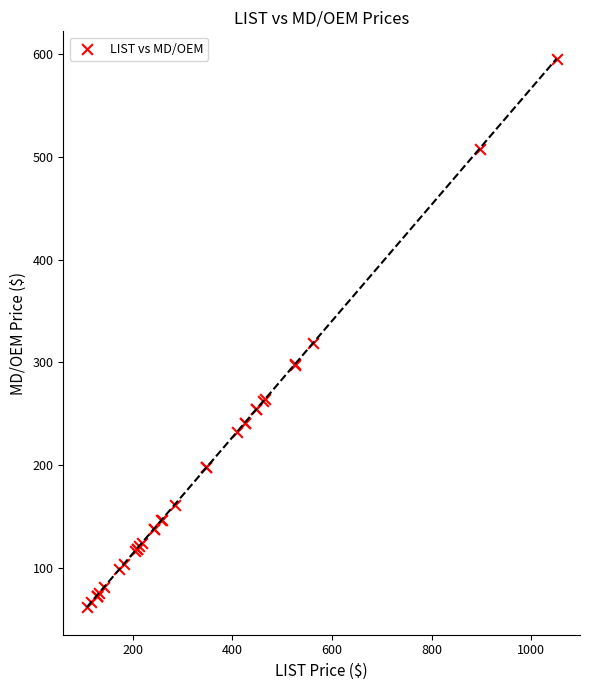

What Y value in the scatter plot is closest to 328?

318.5